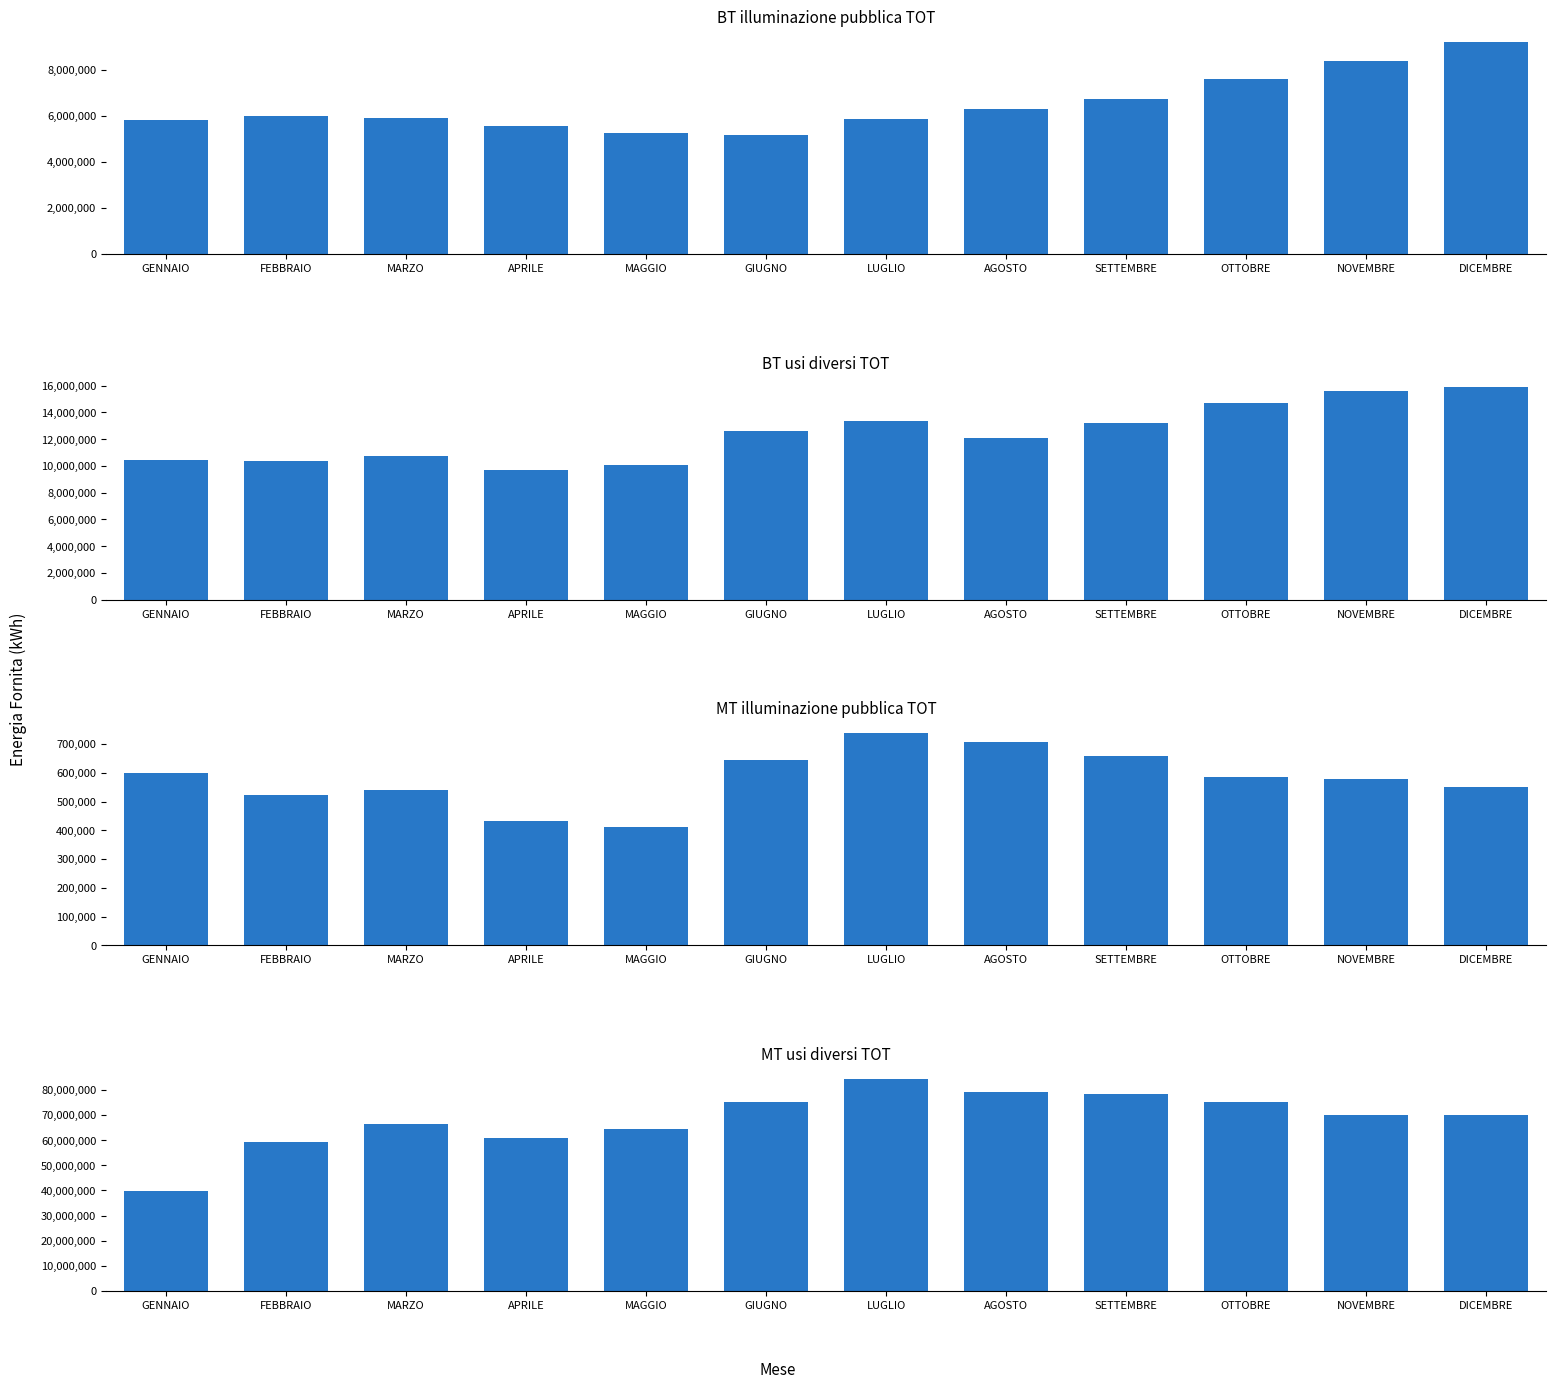

Count the number of categories in the chart.

12